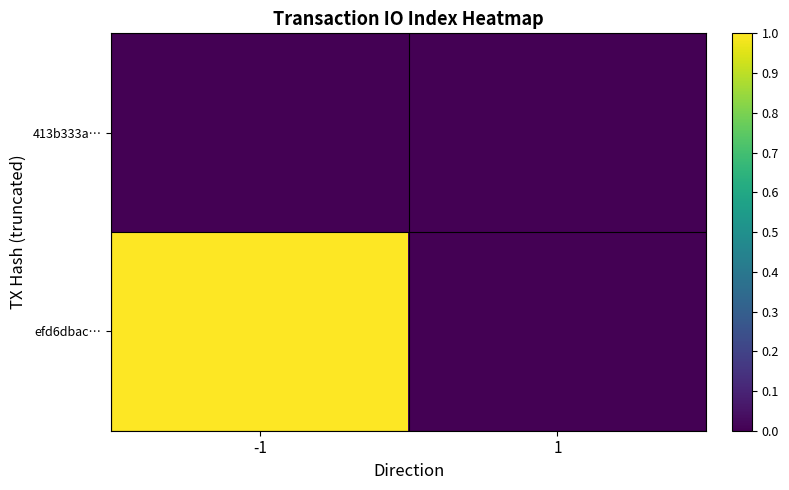

List the series in order of their overall mean, highest first.

efd6dbac…, 413b333a…